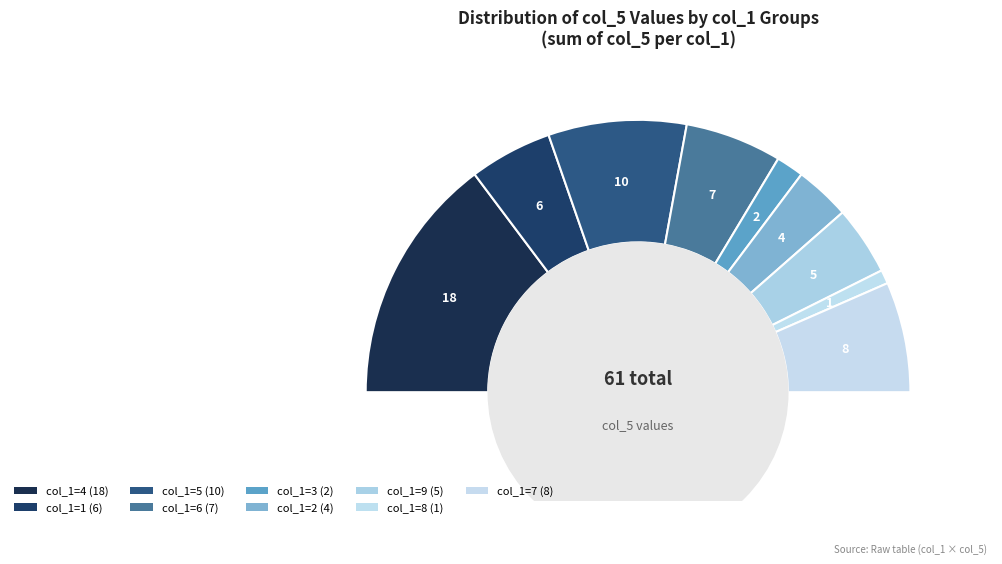

Does any single category account for the majority?

No